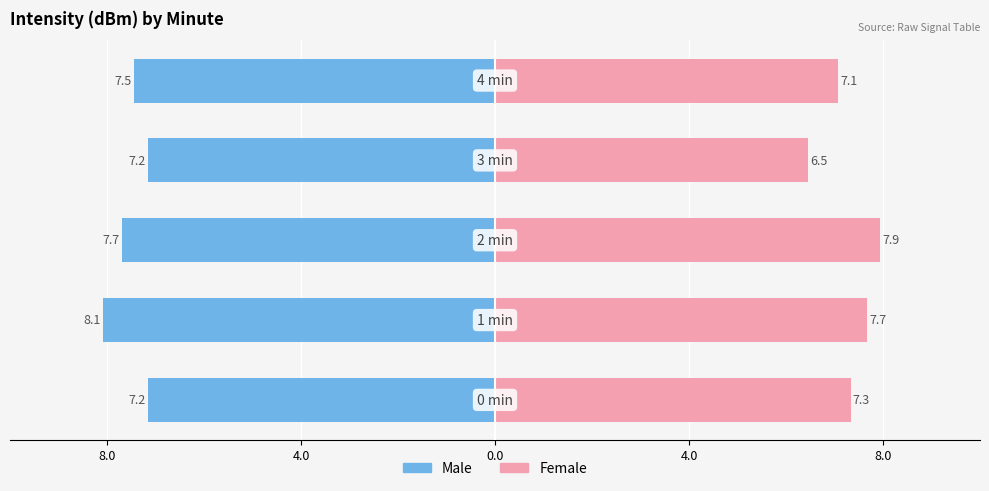

Between 8.0 and 8.0, which series saw the biggest shift?

Male